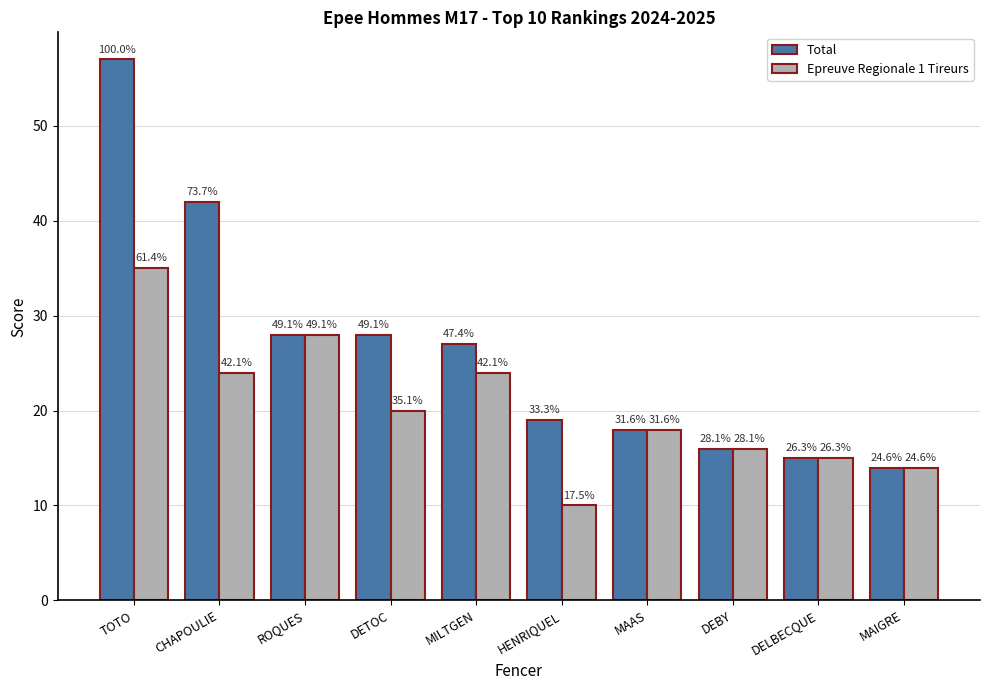

How many bars are there in each group?

2